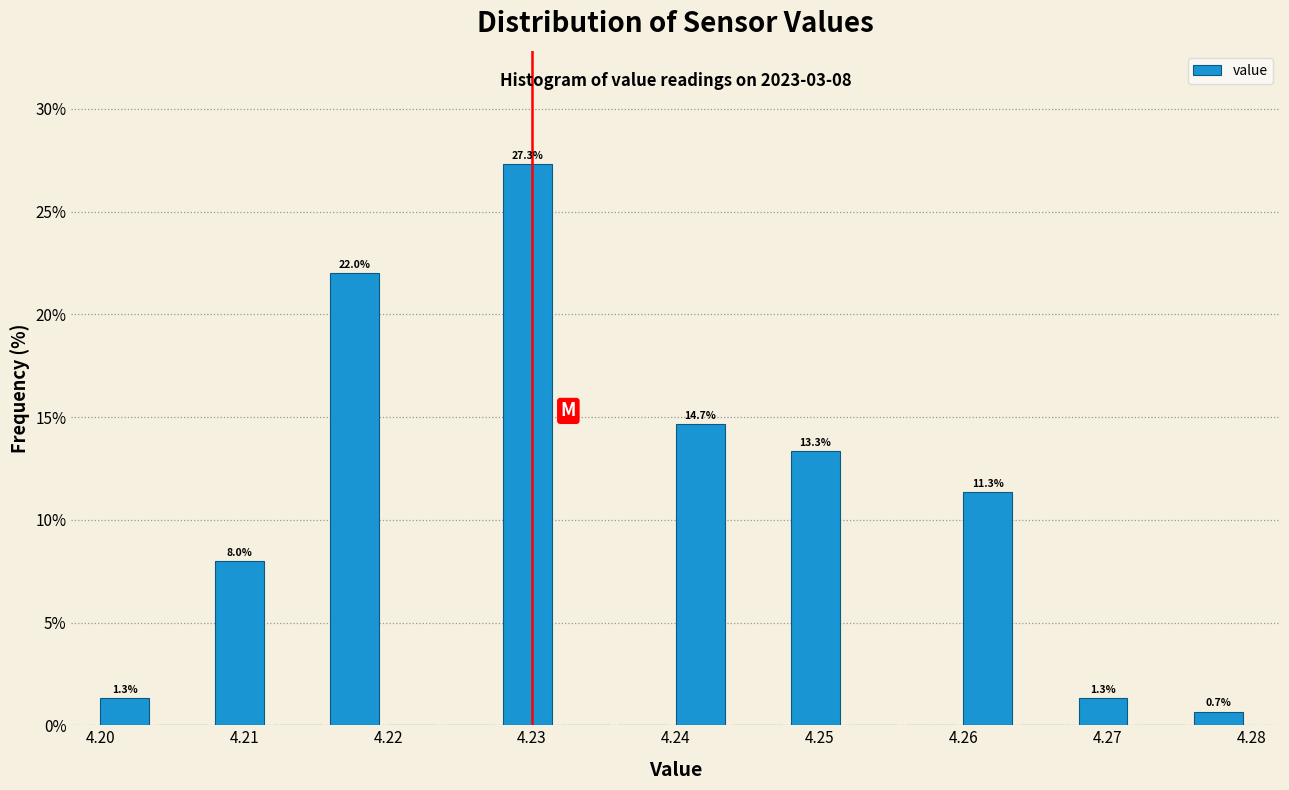

Which range on the x-axis has the tallest bar?

4.228 to 4.232